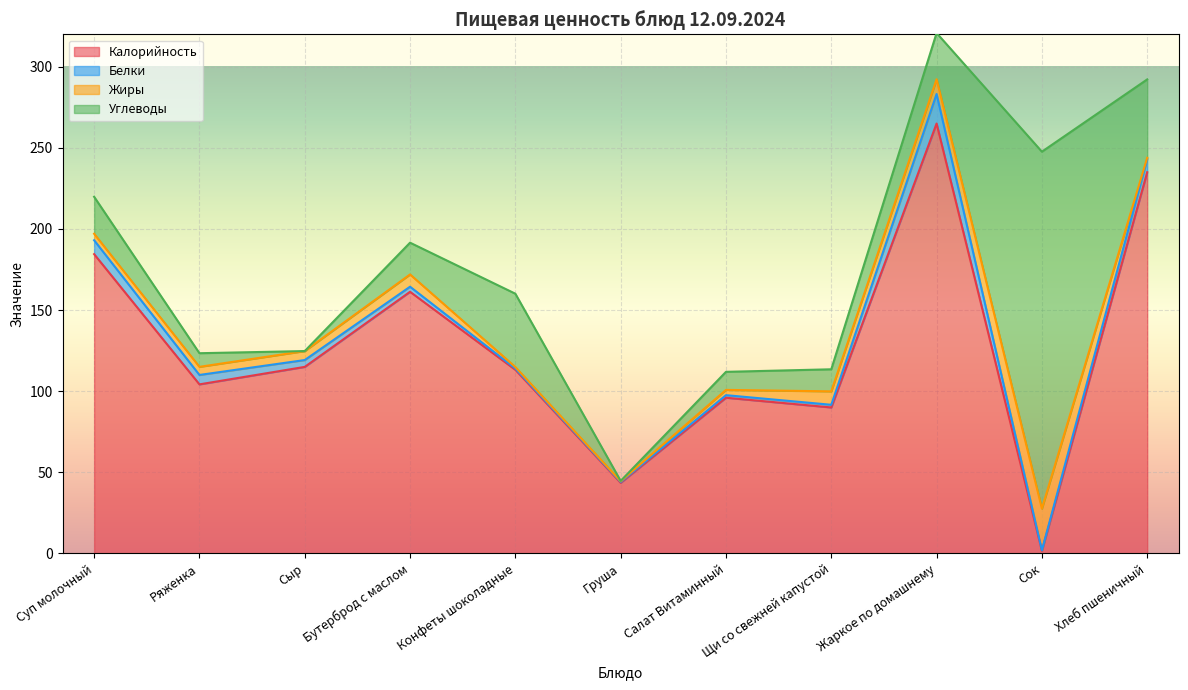

At which category does the chart reach its peak across all series?

Жаркое по домашнему